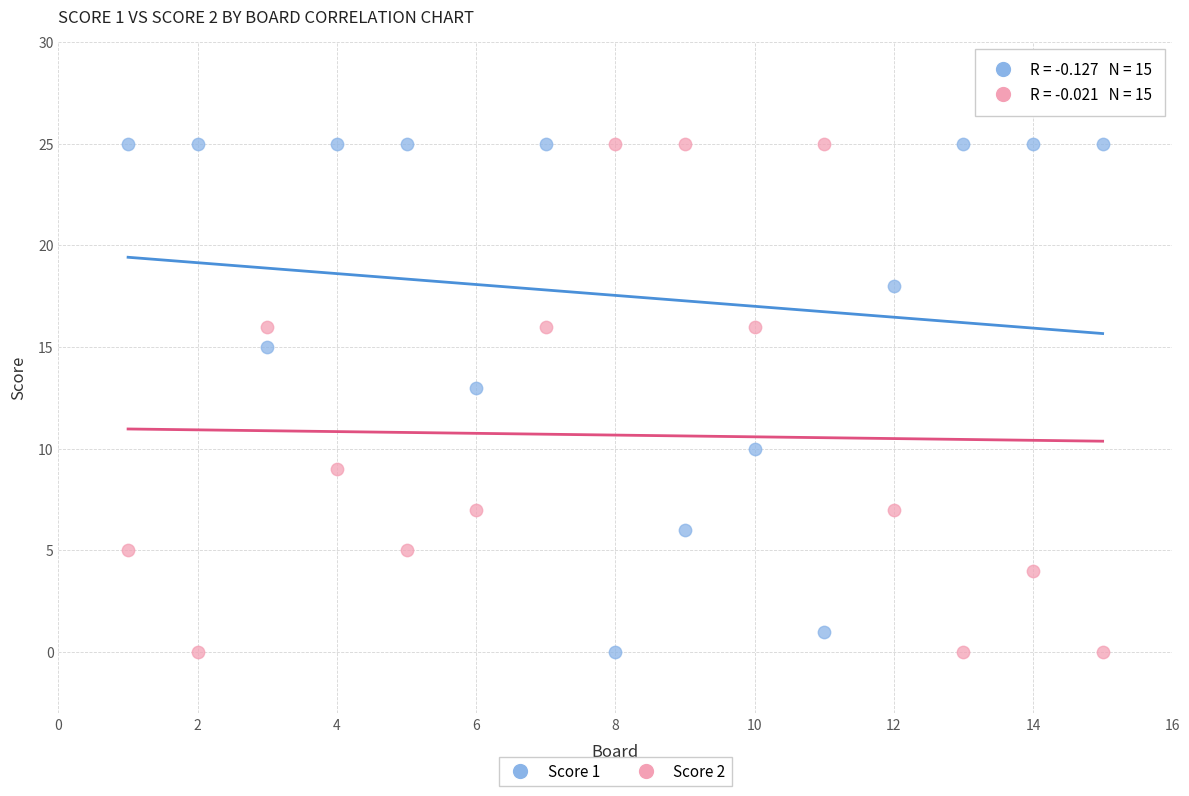

What are all the series names shown in the legend?

Score 1, Score 2